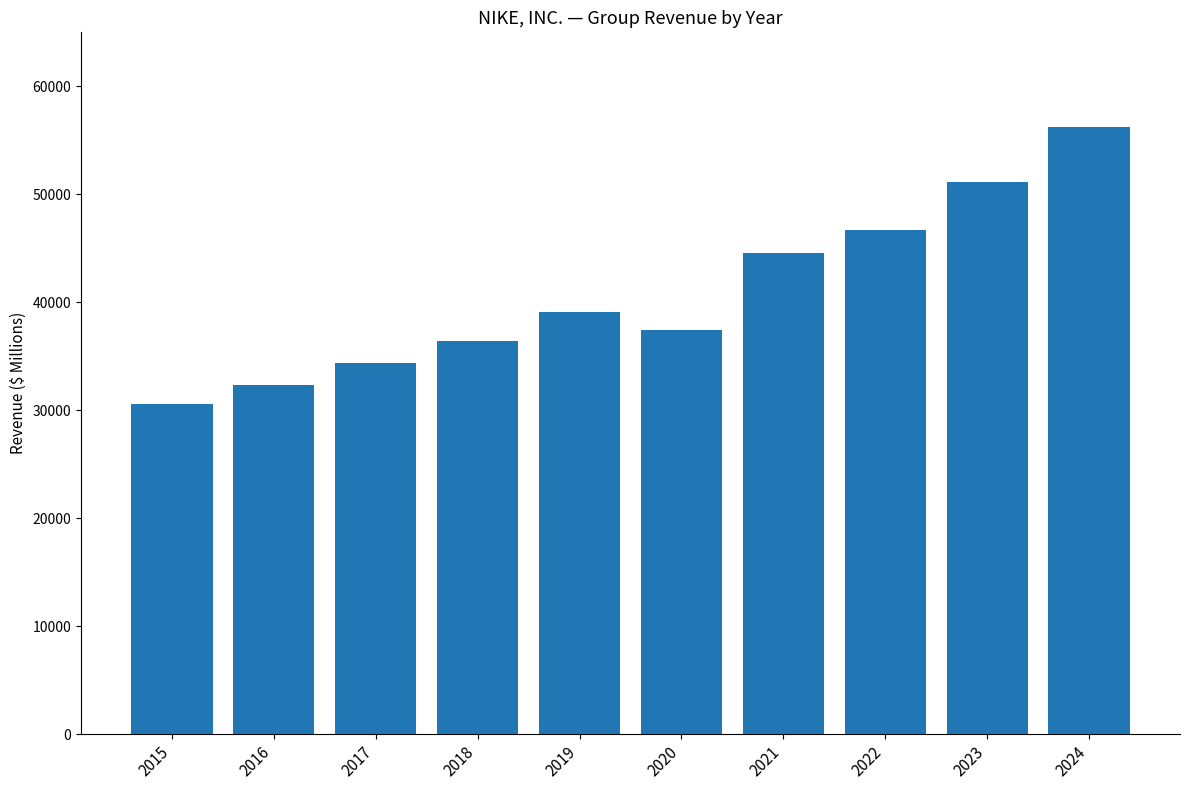

What is the change in value from 2021 to 2023?

+6611.9